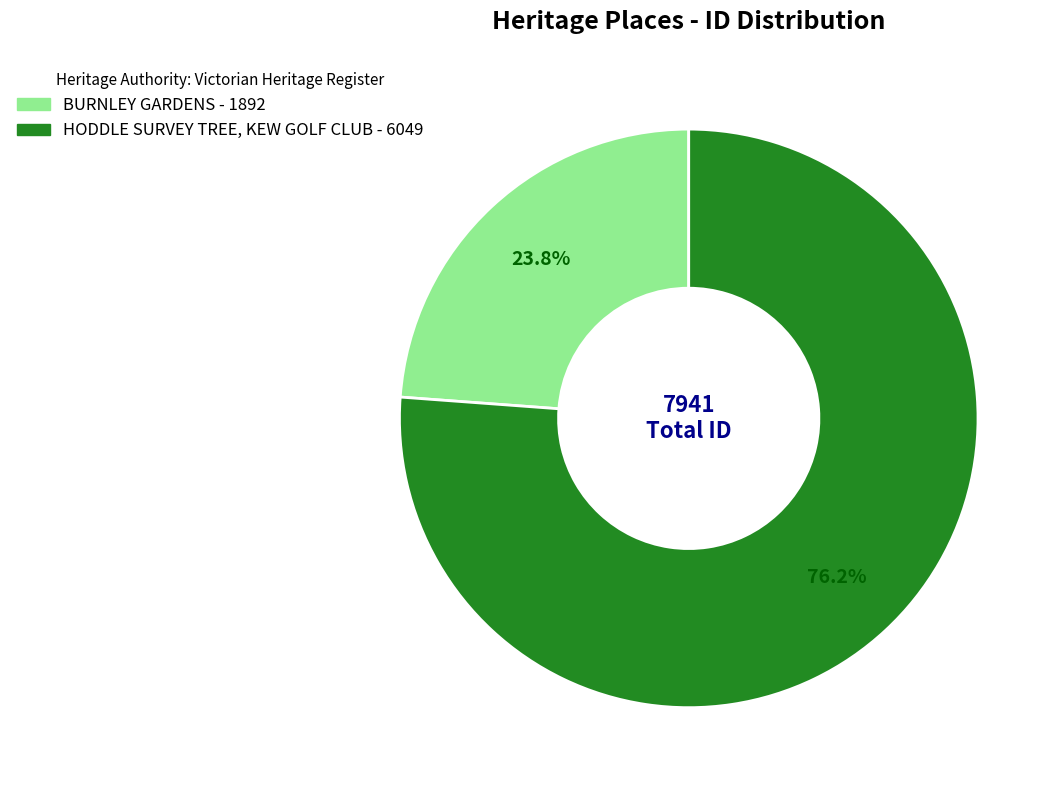

Rank the categories by value from highest to lowest.

HODDLE SURVEY TREE, KEW GOLF CLUB, BURNLEY GARDENS